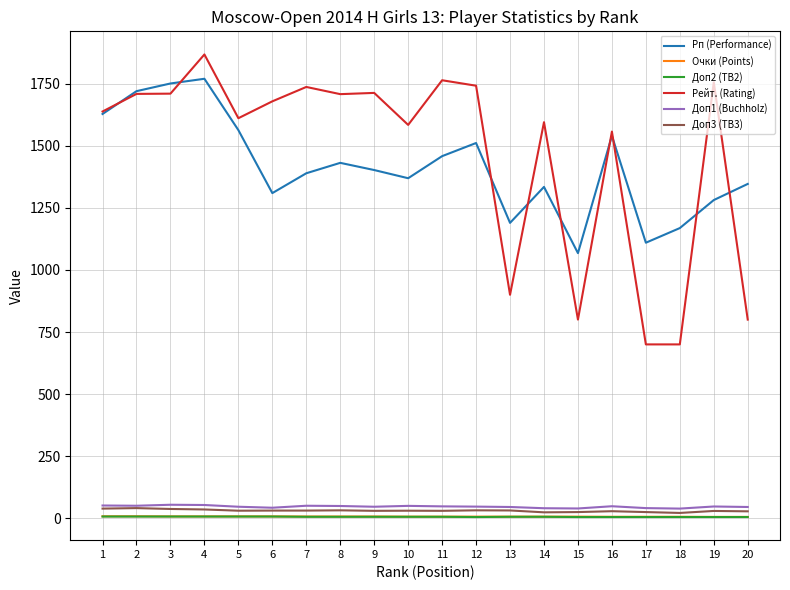

Which series has the widest spread of values?

Рейт. (Rating)